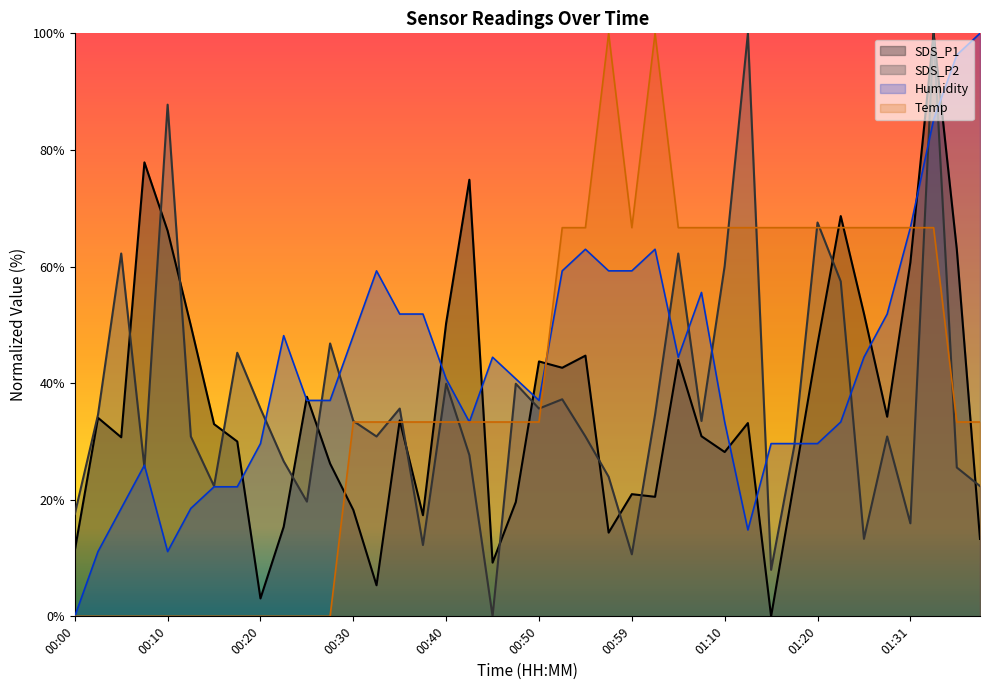

Where is Temp nearest to the value 50?

00:52